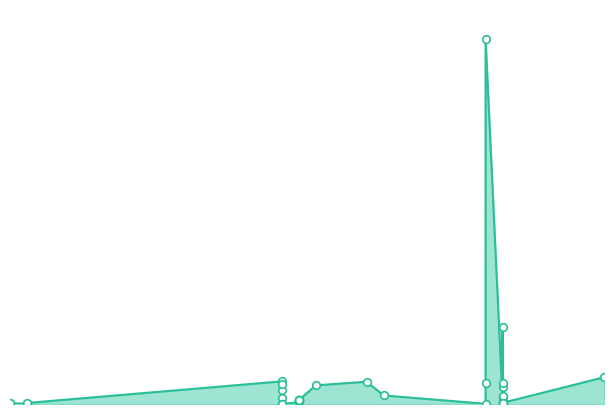

What is the change in value from 2024-12-18 to 2024-12-31?

-931972000